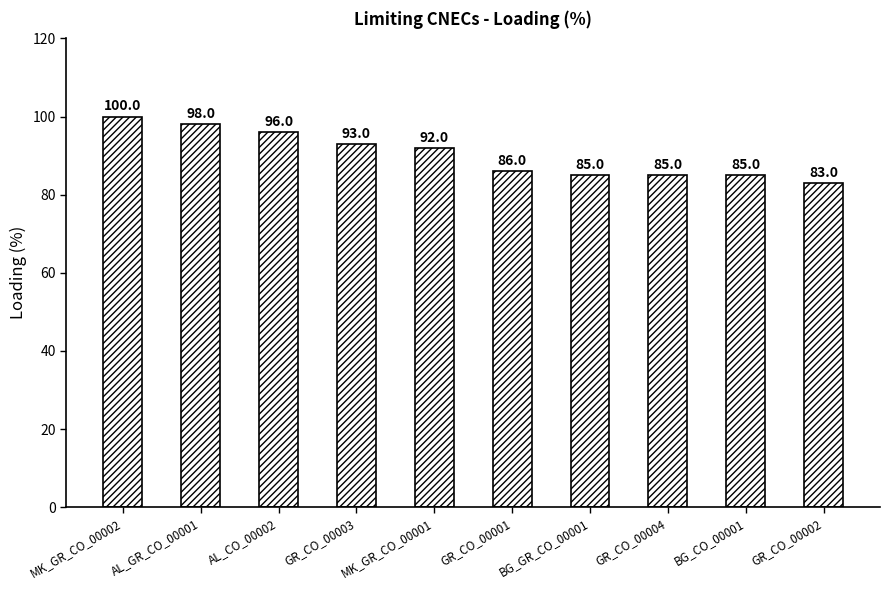

What is the ratio of the value at MK_GR_CO_00002 to the value at BG_CO_00001?

1.2